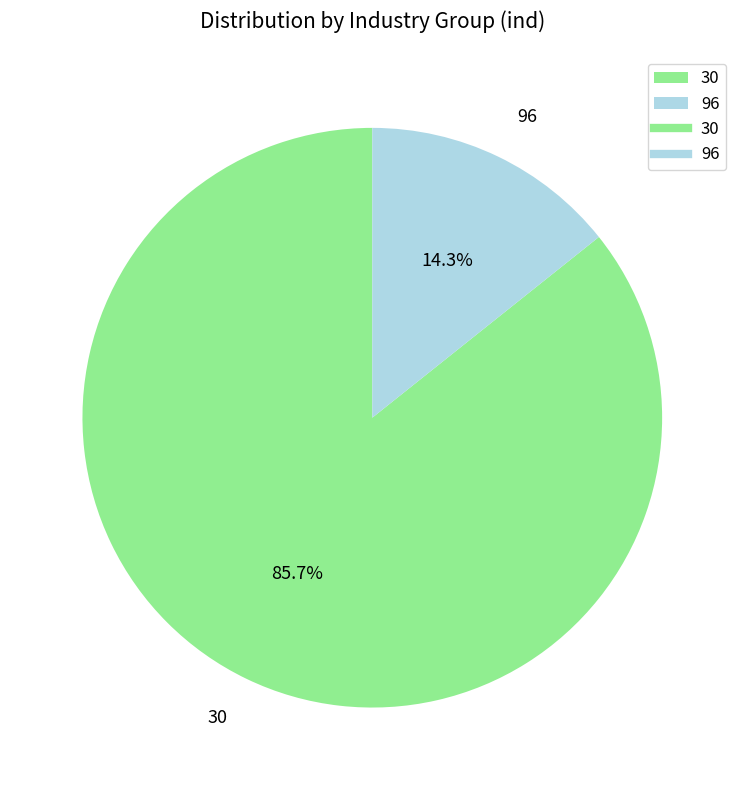

What is the largest slice in the pie chart?

30